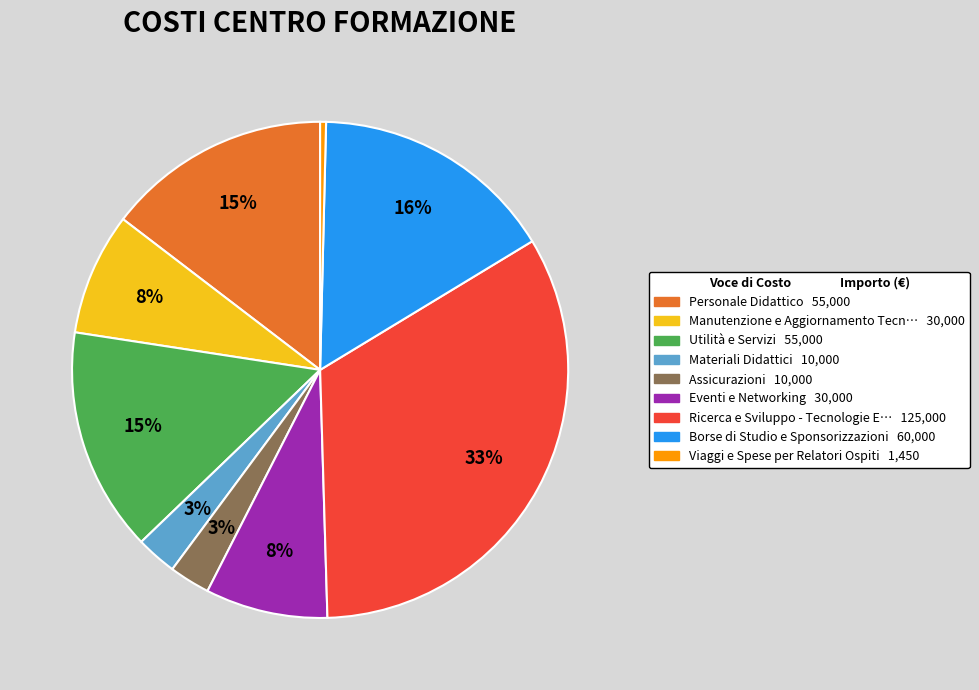

To the nearest percent, what is the average slice percentage?

11%